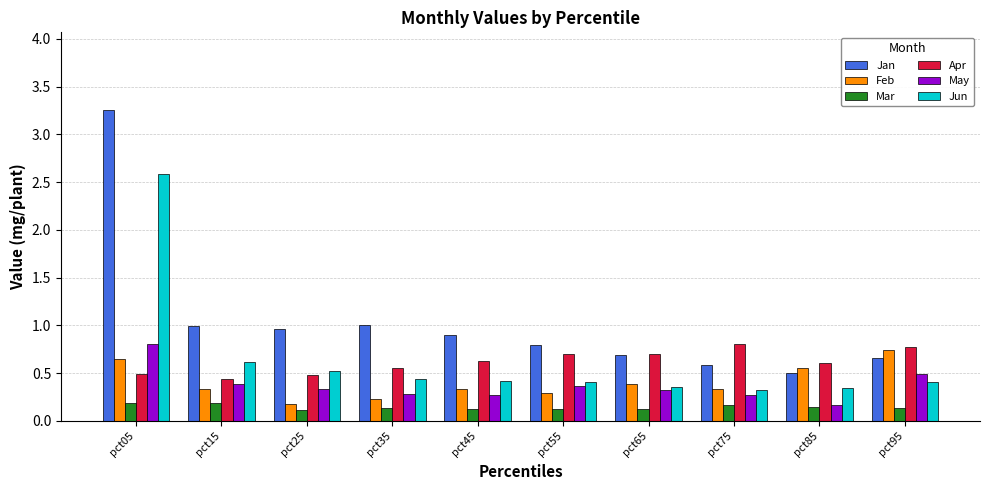

What is the difference between the maximum and second lowest values in the Feb series?

0.5